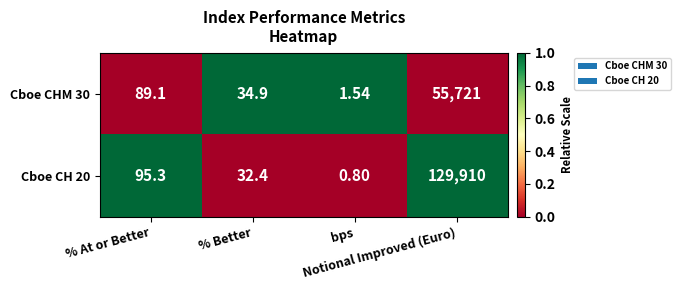

How many distinct data groups are displayed?

2